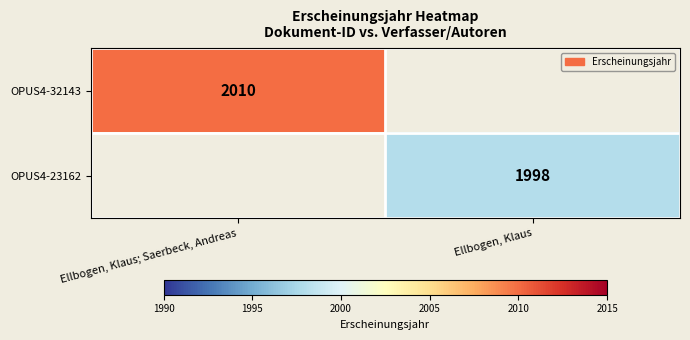

True or false: OPUS4-32143 has a value of 2010 at Ellbogen, Klaus; Saerbeck, Andreas.

True